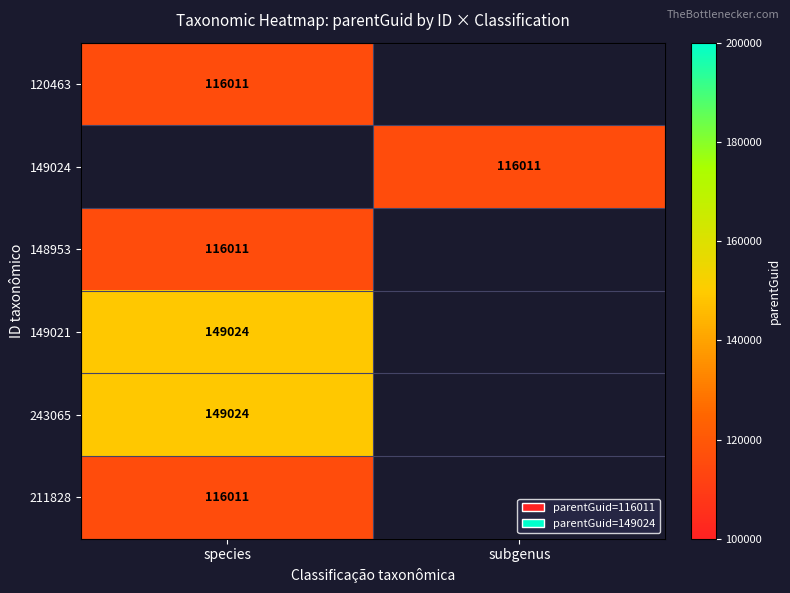

Between subgenus and species, which is larger?

species